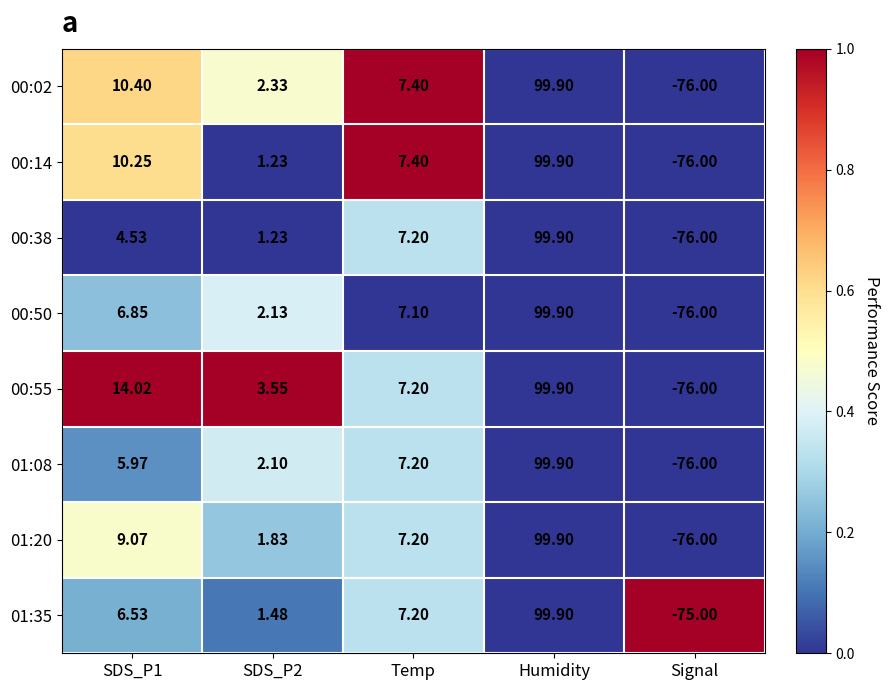

At which label does 00:38 reach its peak?

Humidity